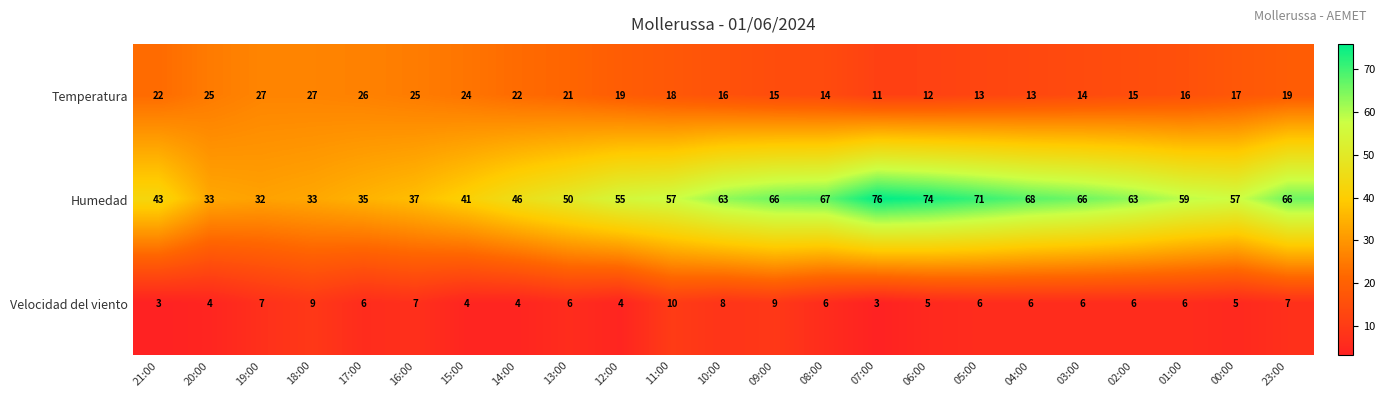

Which series has the largest total across all categories?

Humedad